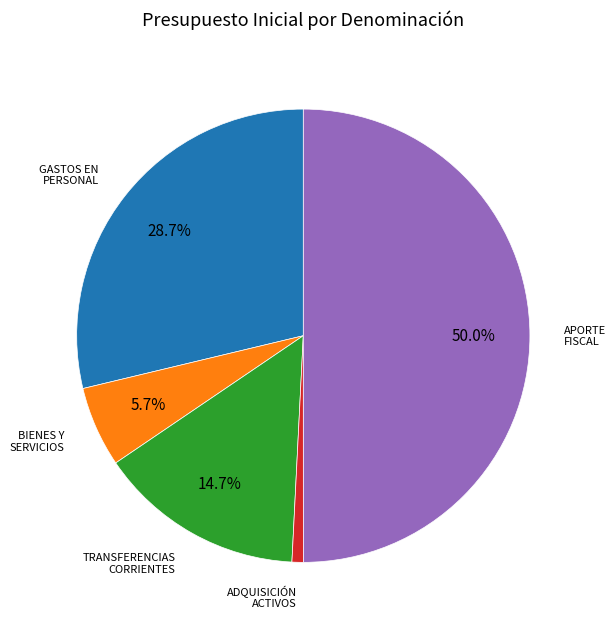

Does any single category account for the majority?

No